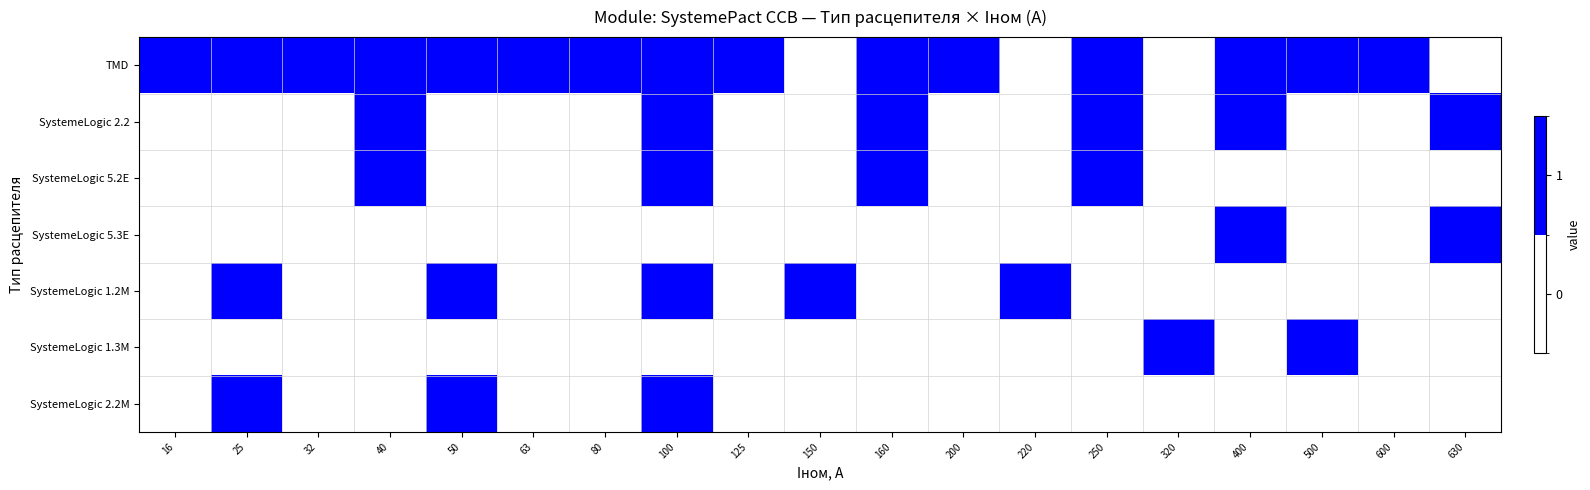

Rank the series at 220 from lowest to highest value.

TMD, SystemeLogic 2.2, SystemeLogic 5.2E, SystemeLogic 5.3E, SystemeLogic 1.3M, SystemeLogic 2.2M, SystemeLogic 1.2M